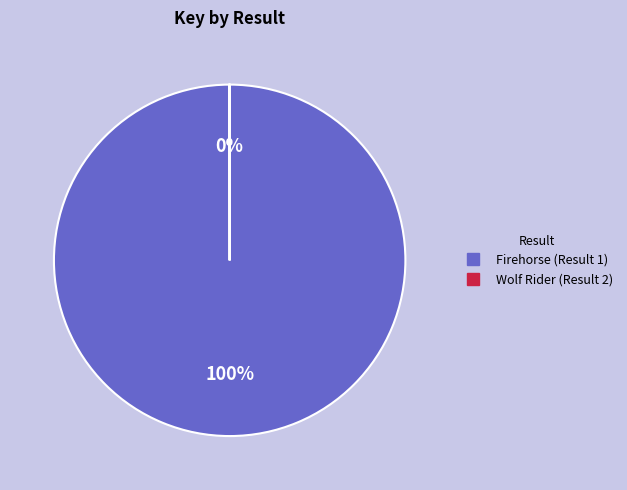

Is it true that Firehorse (Result 1) is 100% of the pie?

True